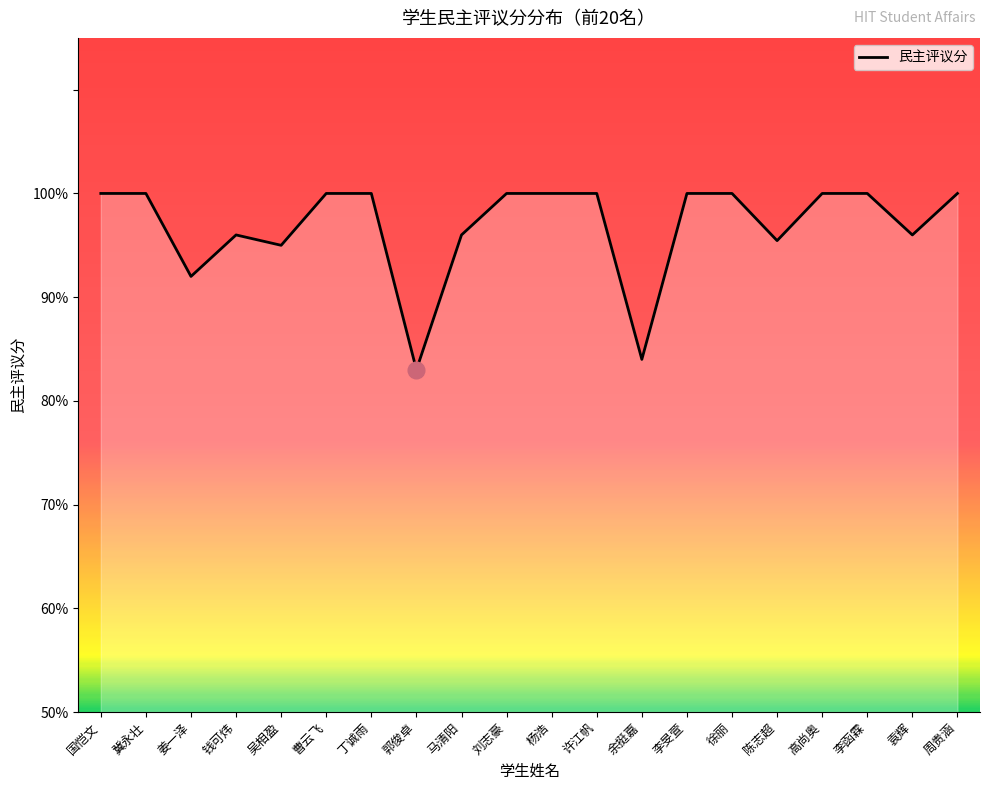

What position from the left is 郭俊卓?

8